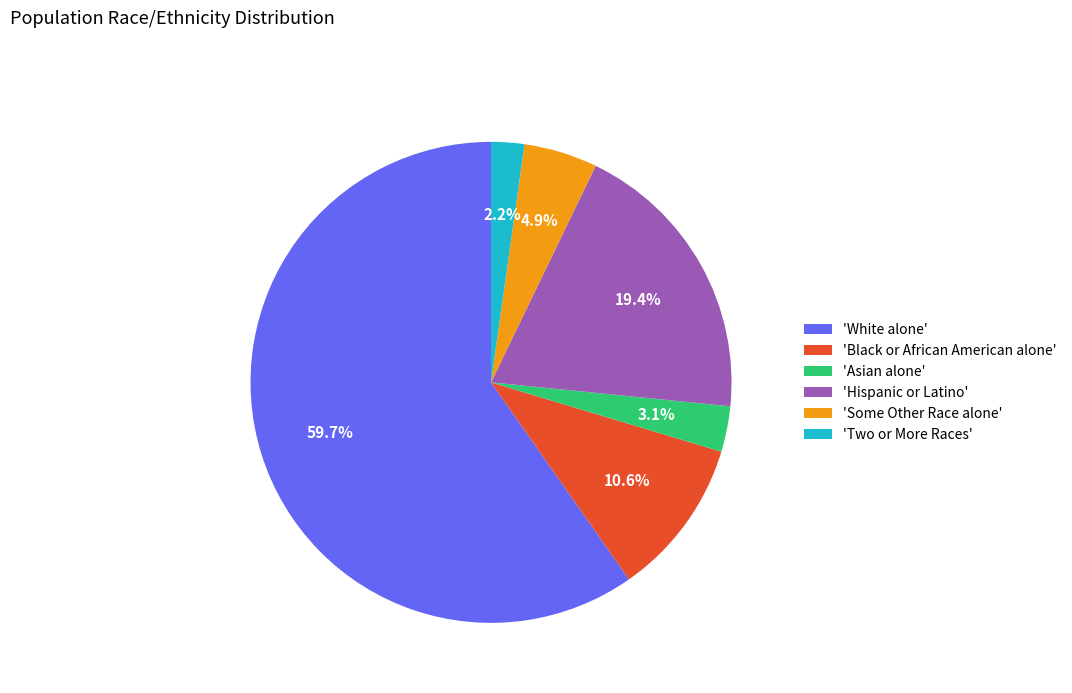

Which category accounts for the majority?

'White alone'